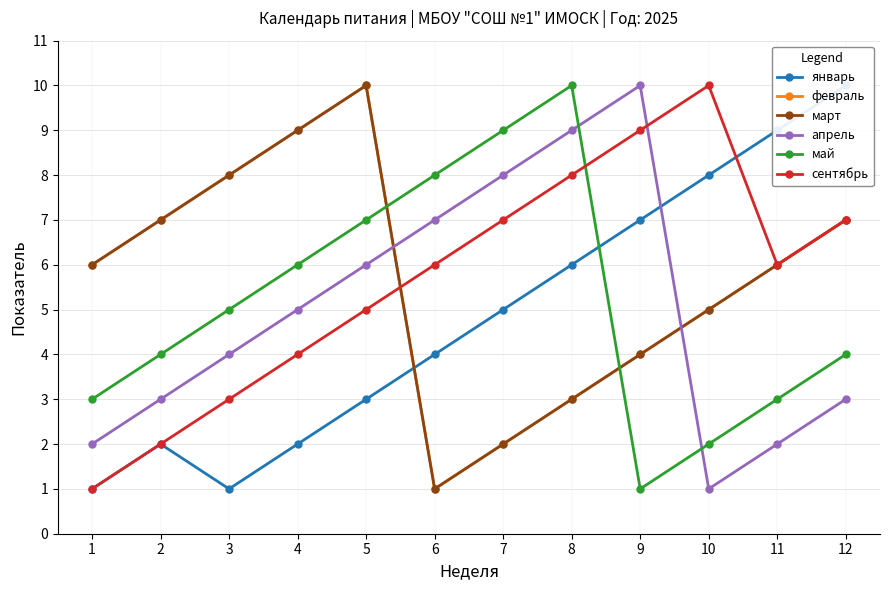

What is the difference between the maximum and second lowest values in the апрель series?

8